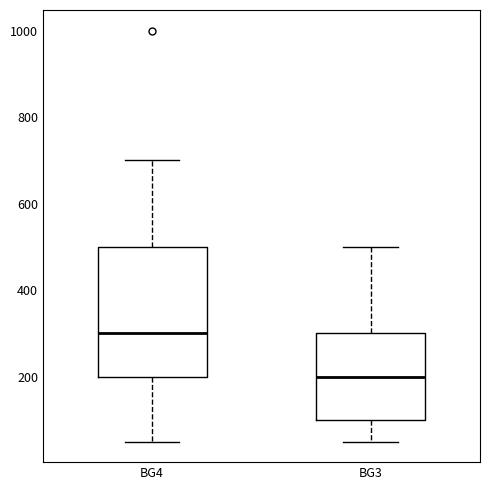

Reading left to right, read every box against the y-axis: the position of its median line, the range the box covers, and the ends of its whiskers. The values are not printed on the chart, so give them approximately, as read against the axis.

BG4: median 300, box 200 to 500, whiskers 60 to 700
BG3: median 200, box 100 to 300, whiskers 60 to 500